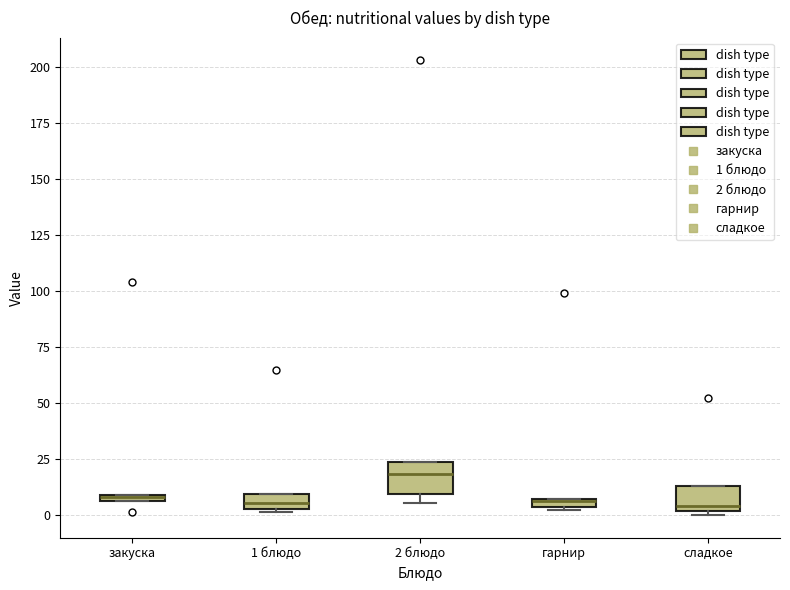

Where is the lower edge of the box for 1 блюдо on the y-axis? The values are not printed on the chart, so give them approximately, as read against the axis.

5